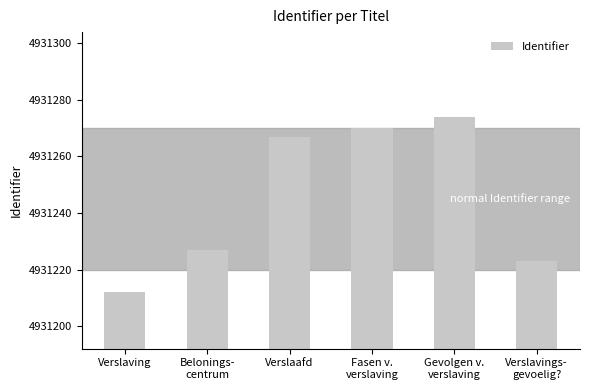

Reading right to left, transcribe all the data shown in this chart.

4931223	4931274	4931270	4931267	4931227	4931212